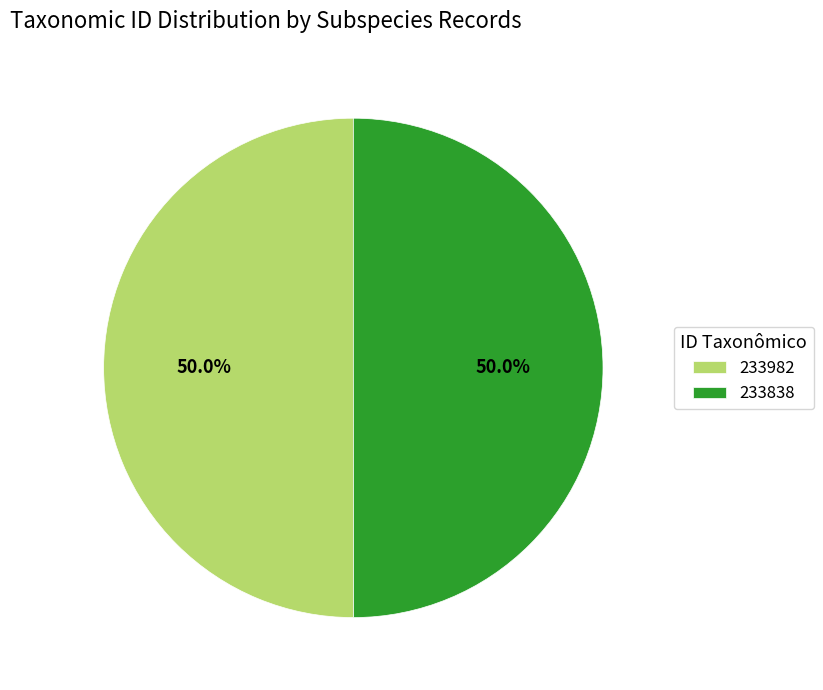

Is it true that 233838 is 50% of the pie?

True